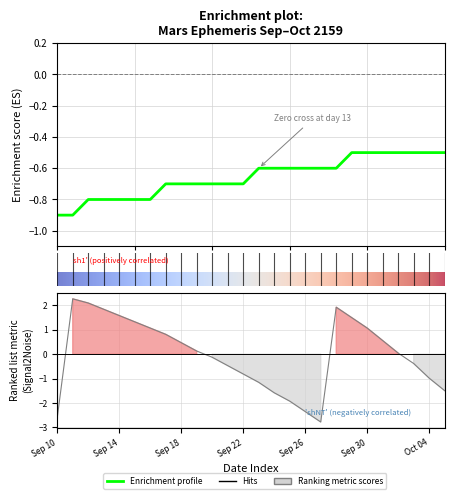

At which label is Dec_min closest to 0?

Oct 02